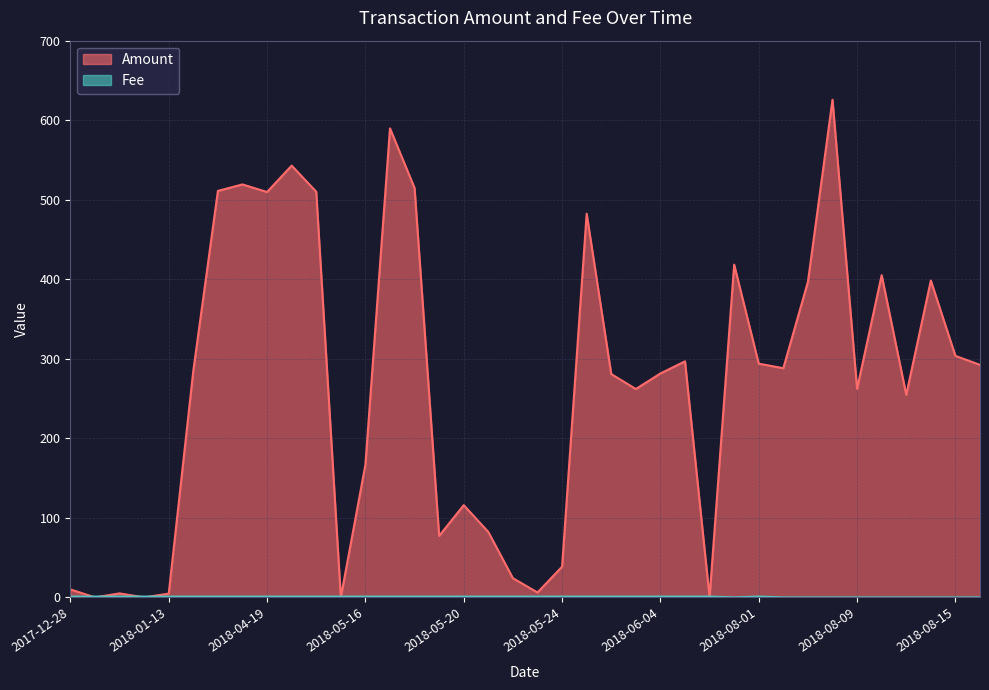

What is the approximate value of Amount at 2018-08-18?

292.4